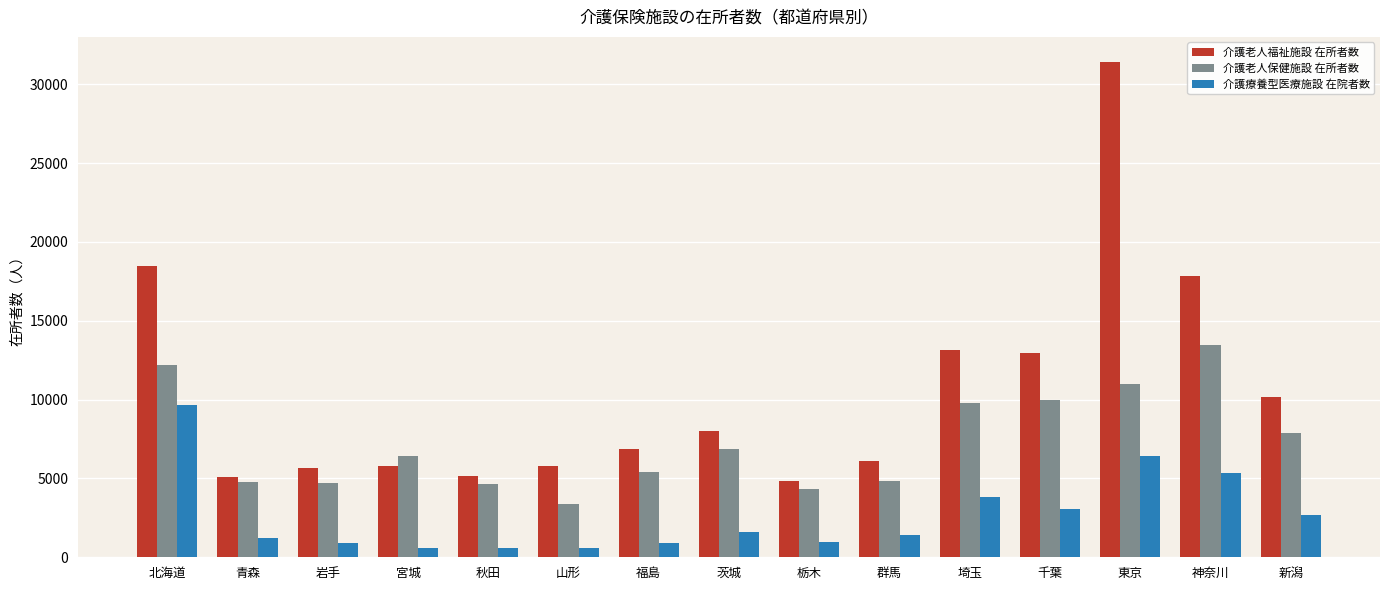

What is the value of the 介護療養型医療施設 在院者数 bar at the 11th from the left?

3843